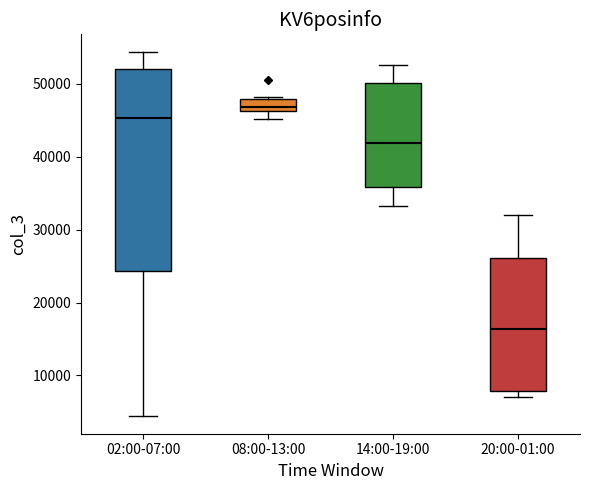

Reading left to right, transcribe this box plot: for each box, give where its median line is, the range the box spans, and where its two whiskers end, as read against the y-axis. The values are not printed on the chart, so give them approximately, as read against the axis.

02:00-07:00: median 45000, box 24000 to 52000, whiskers 4000 to 54000
08:00-13:00: median 47000, box 46000 to 48000, whiskers 45000 to 48000 (just above the box's upper edge)
14:00-19:00: median 42000, box 36000 to 50000, whiskers 33000 to 53000
20:00-01:00: median 16000, box 8000 to 26000, whiskers 7000 to 32000